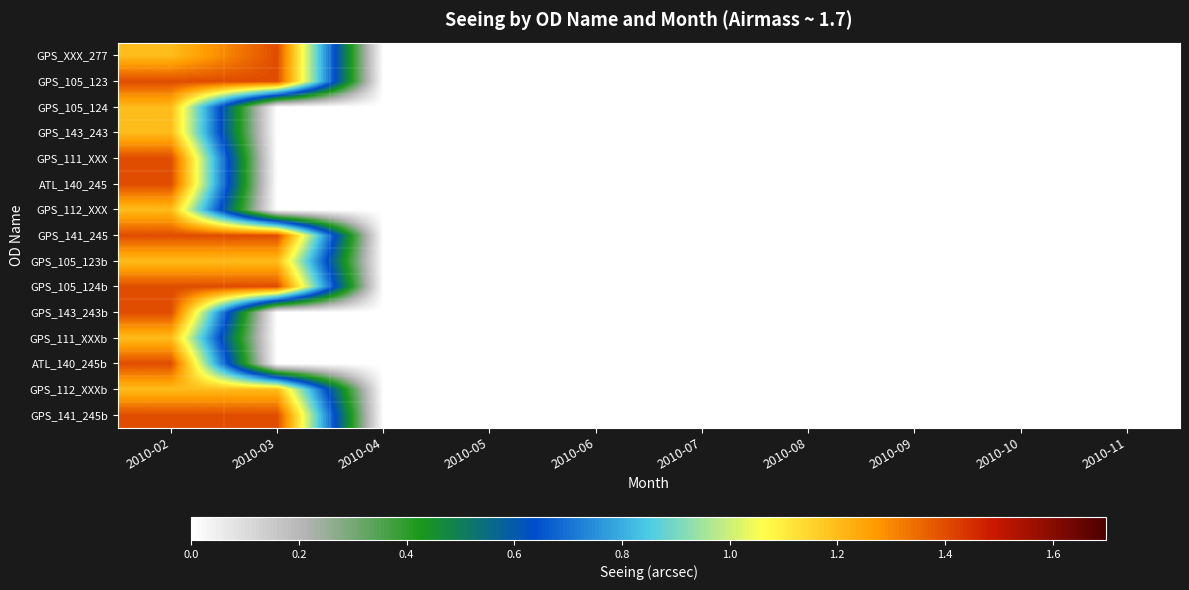

Which series has the widest spread of values?

GPS_XXX_277